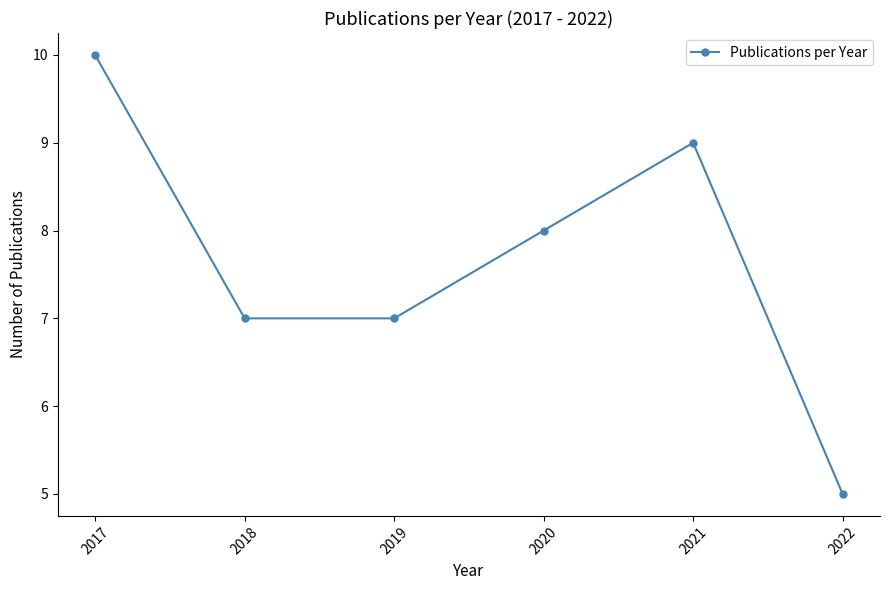

Read the value at 2021.

9